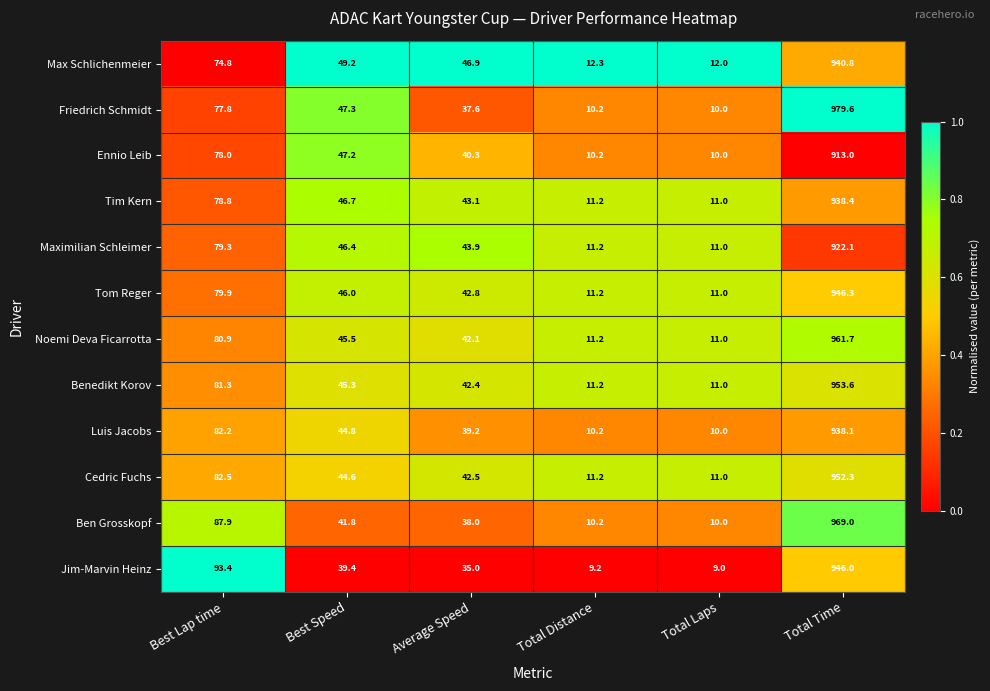

Which series has the widest spread of values?

Friedrich Schmidt